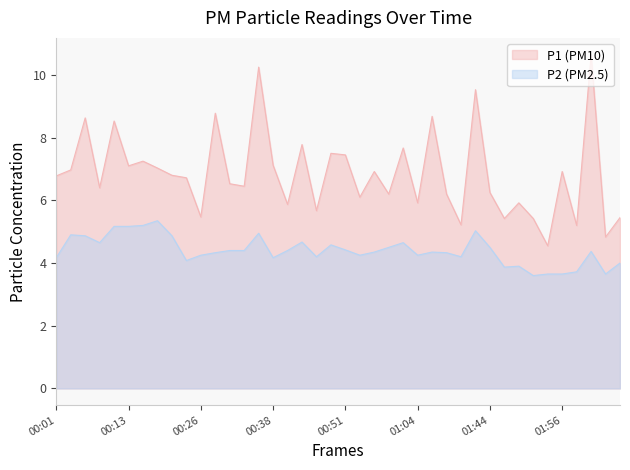

Which category has the lowest value in the P2 series?

01:51